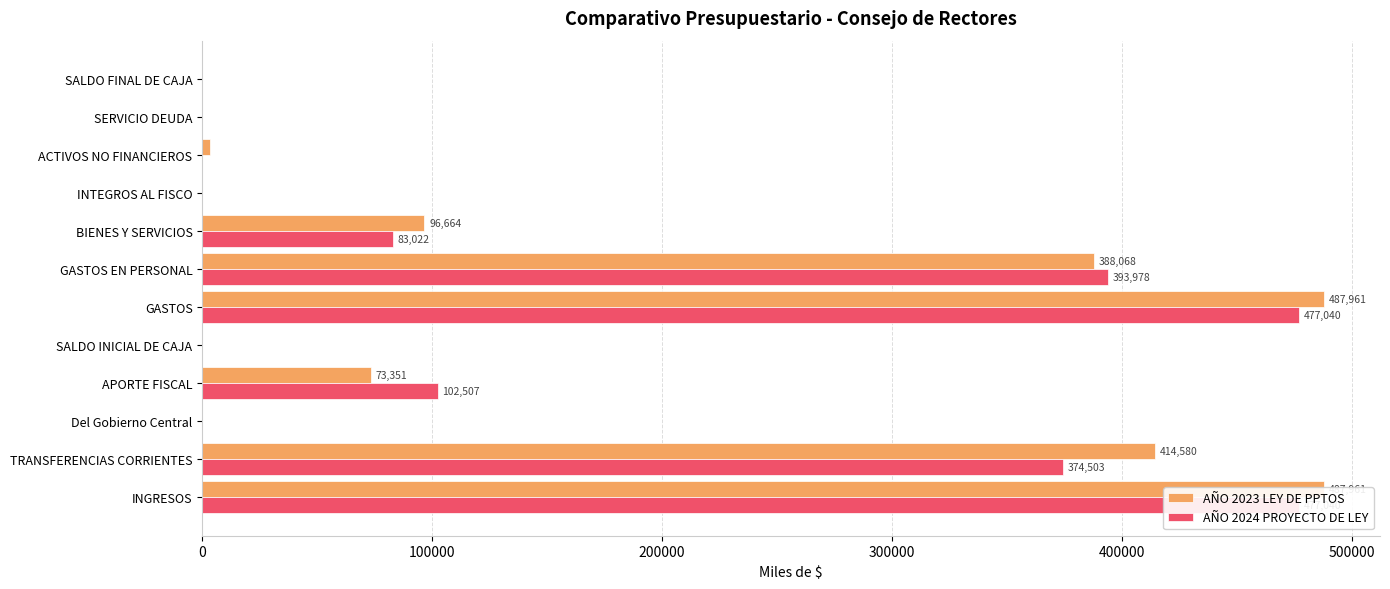

How many categories are shown in the chart?

12